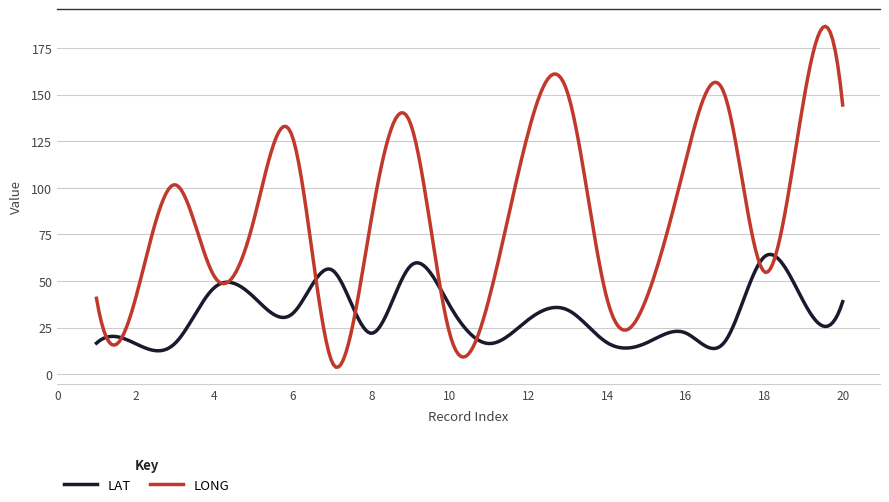

Which series has the largest total across all categories?

LONG